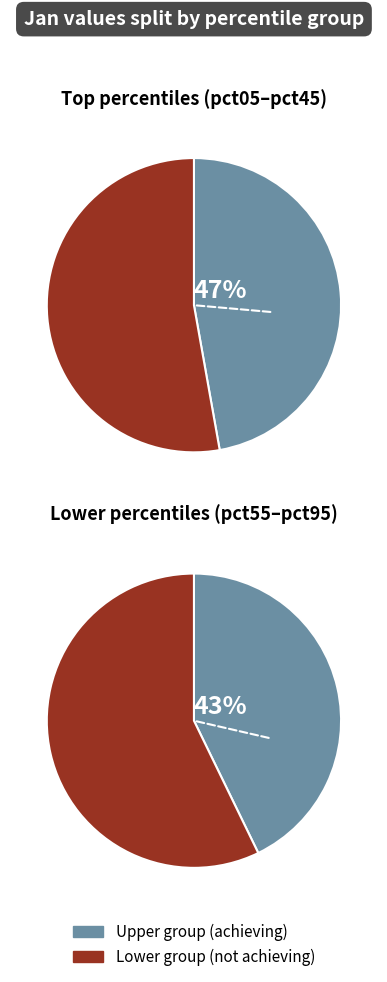

Rank the categories by value from highest to lowest.

pct15, pct05, pct25, pct65, pct75, pct35, pct55, pct45, pct85, pct95